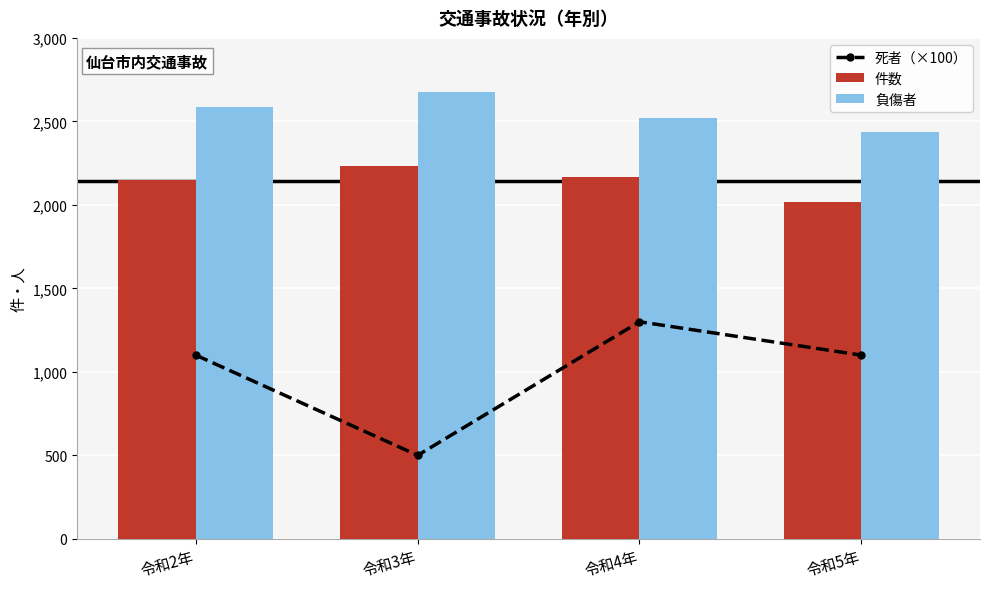

What is the difference between the maximum and minimum values in the 死者（×100） series?

800